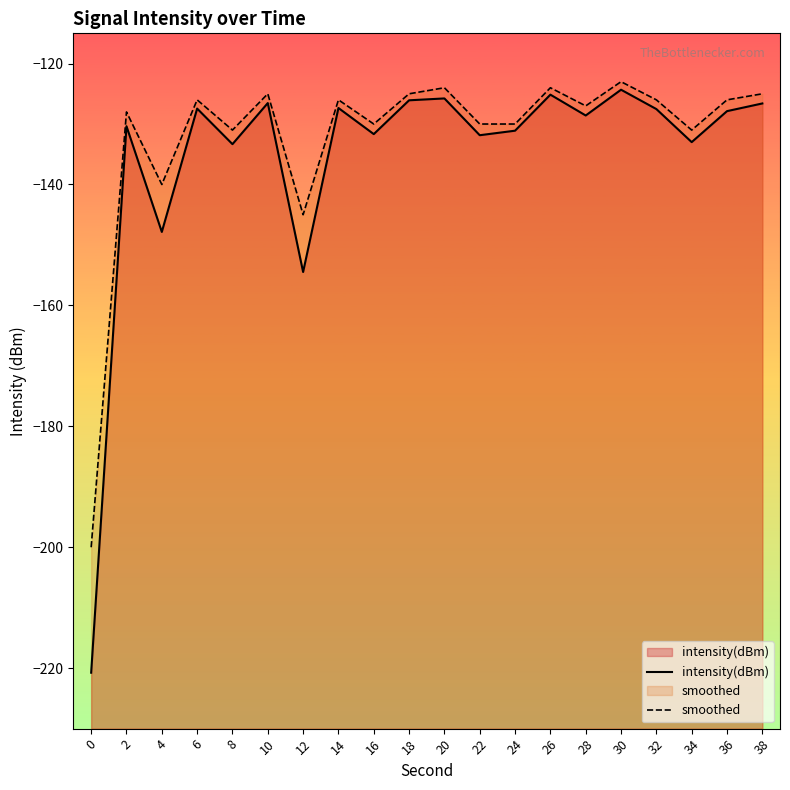

True or false: intensity(dBm) and smoothed intersect in this chart.

False